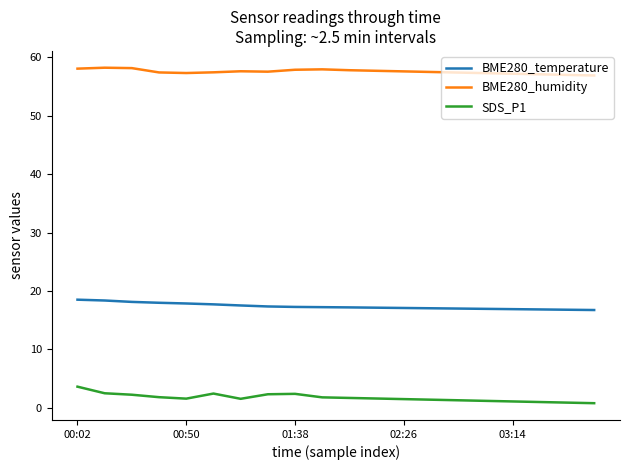

What is the average value of the SDS_P1 series?

1.7